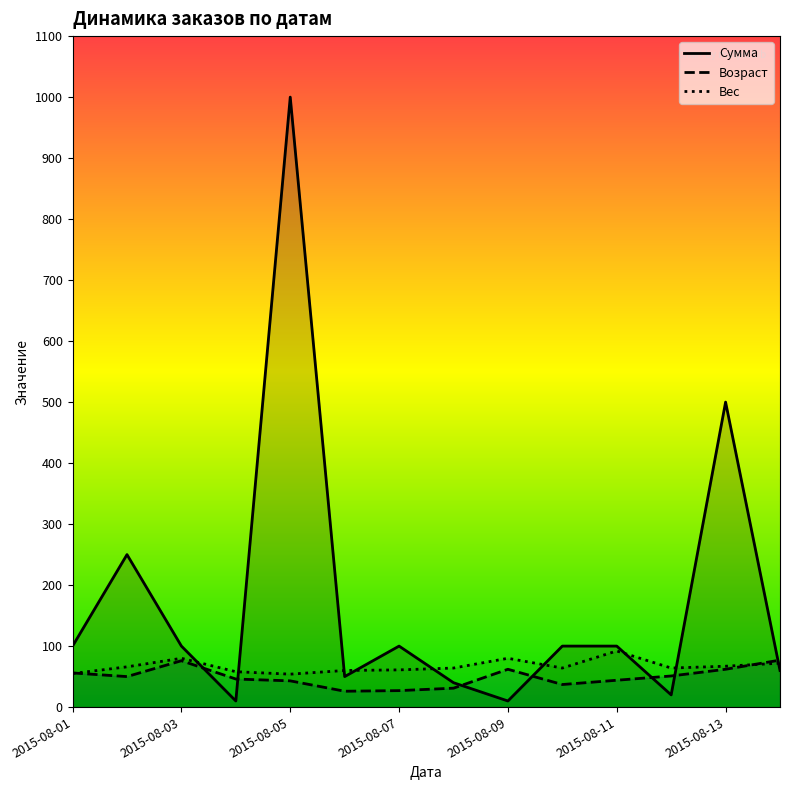

Rank the series by their maximum value, from highest to lowest.

Сумма, Вес, Возраст